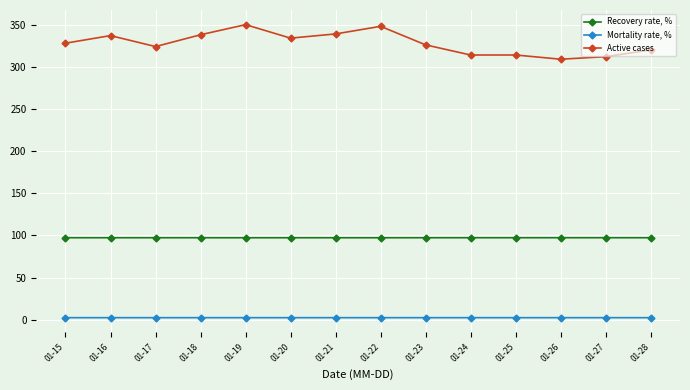

True or false: Recovery rate, % has more than 1 interior local peaks.

True